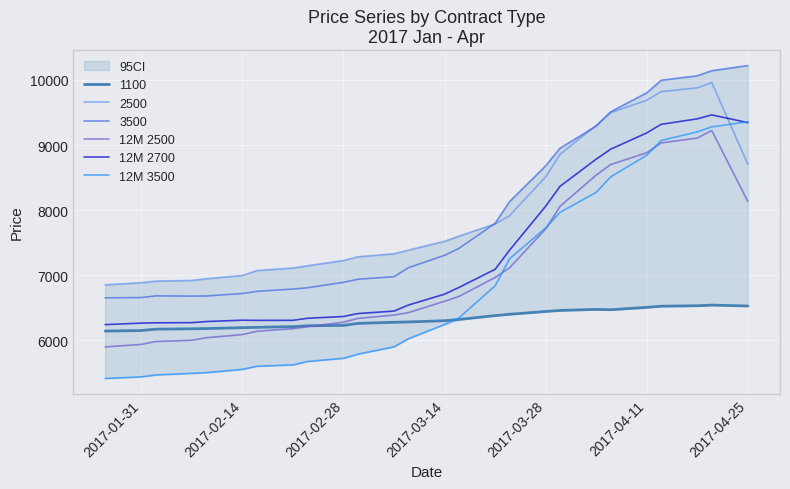

True or false: 3500 and 12M 2700 intersect in this chart.

False